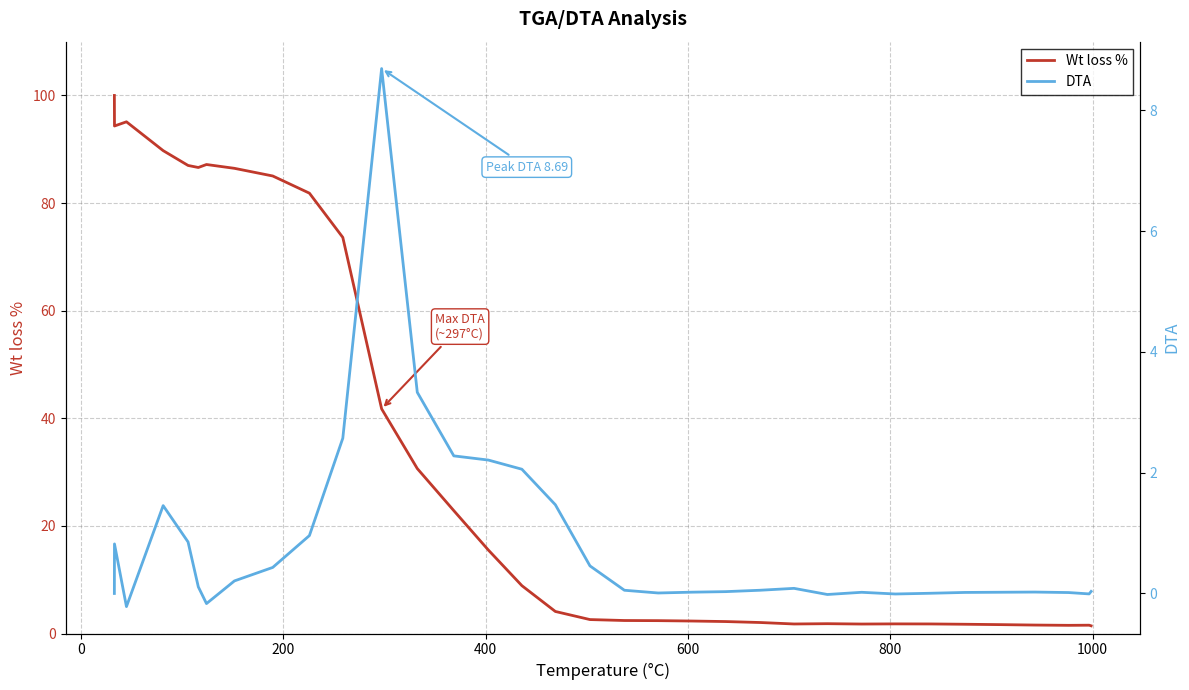

What is the maximum value for Wt loss %?

100.0